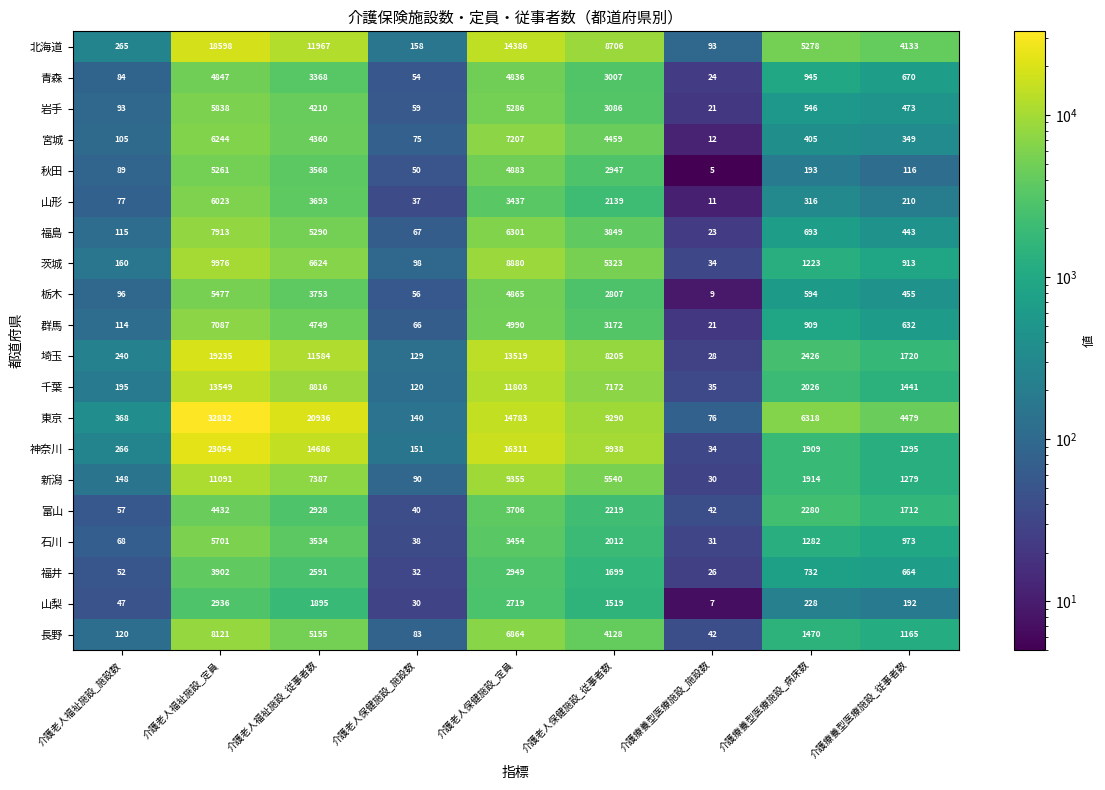

At which category is the sum across all series the highest?

介護老人福祉施設_定員